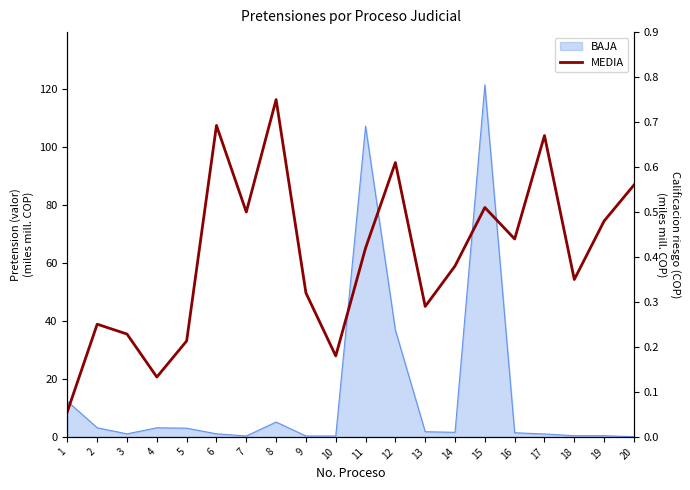

At which category does the data reach its first local peak?

2